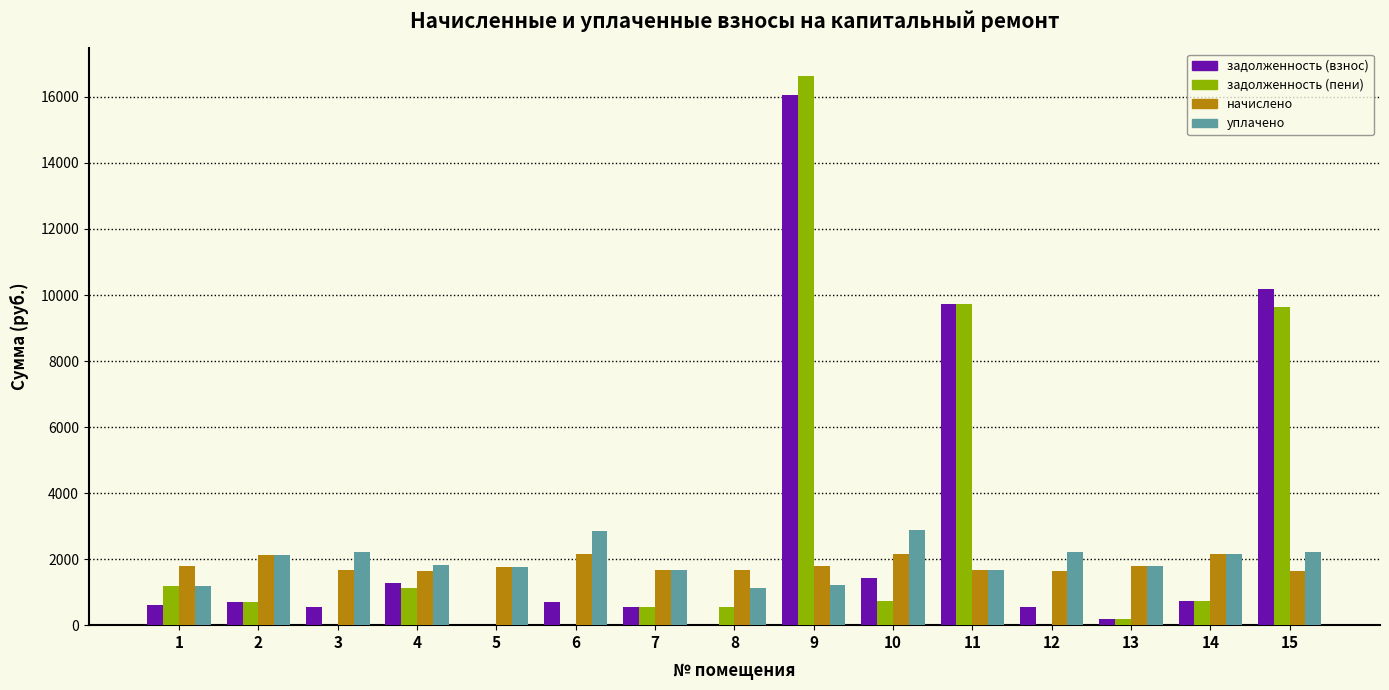

The задолженность (пени) series shows 23544.9 at 9. True or false?

False